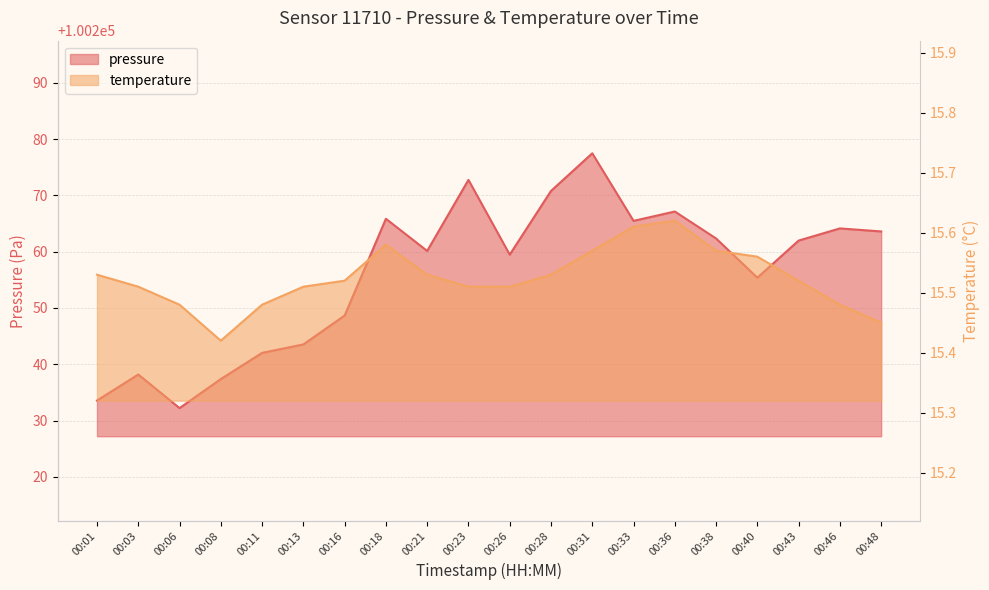

True or false: temperature and pressure intersect in this chart.

False